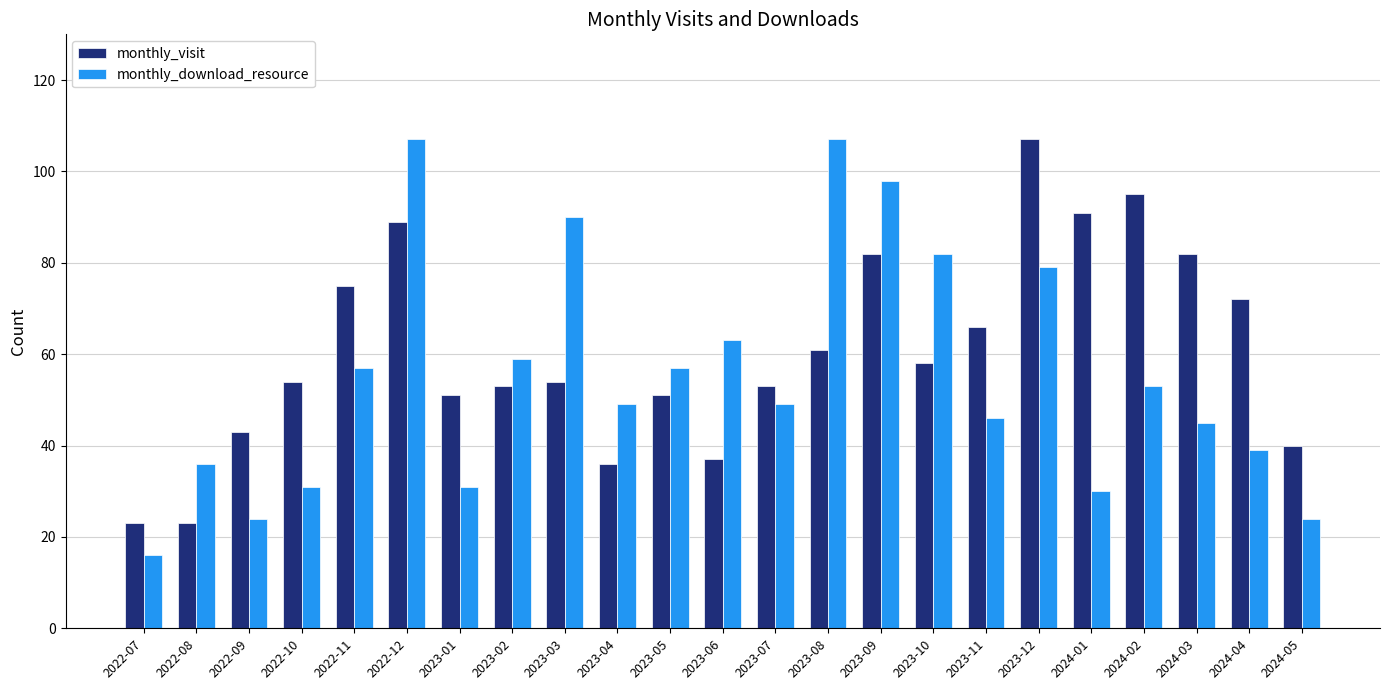

Are the bars horizontal?

No